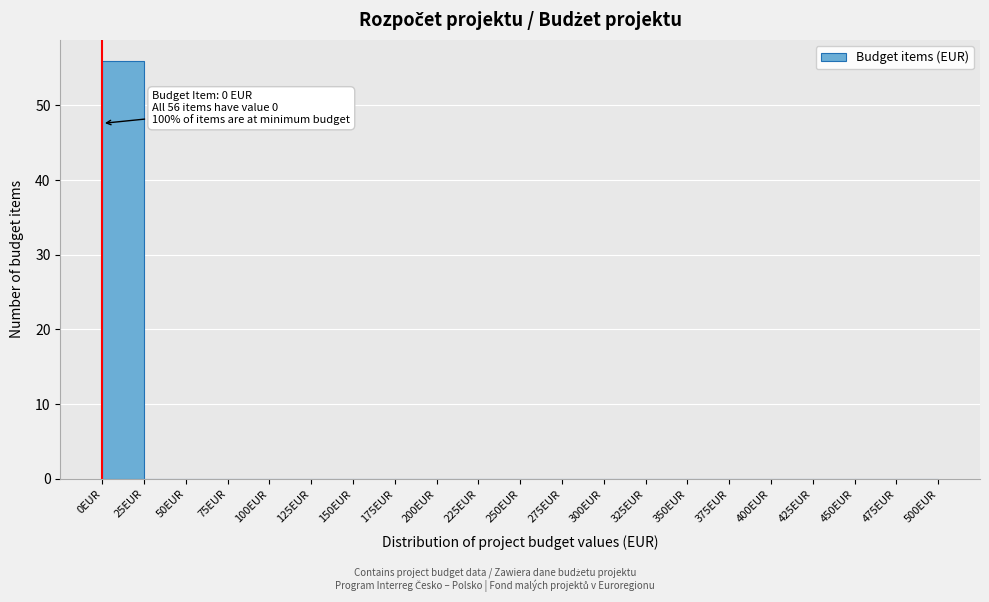

Over which range of the x-axis is the bar tallest?

0 to 25